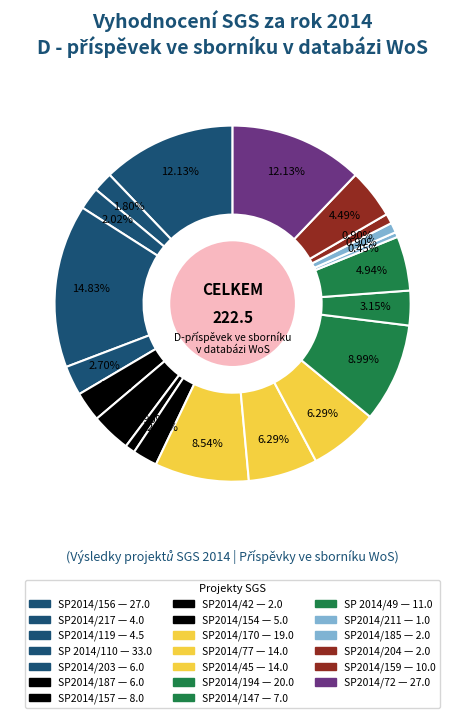

Which slice is the largest?

SP 2014/110